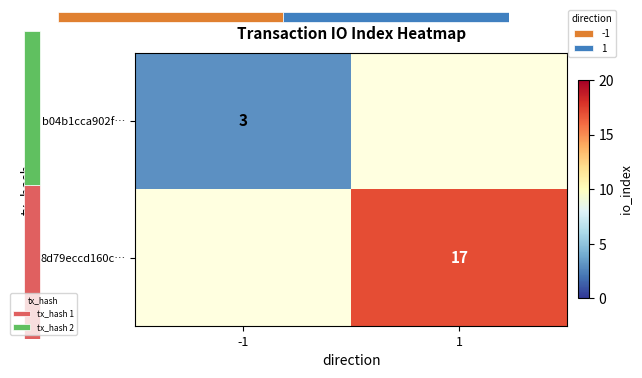

Is it true that 8d79eccd160c… equals 8.9 at 1?

False